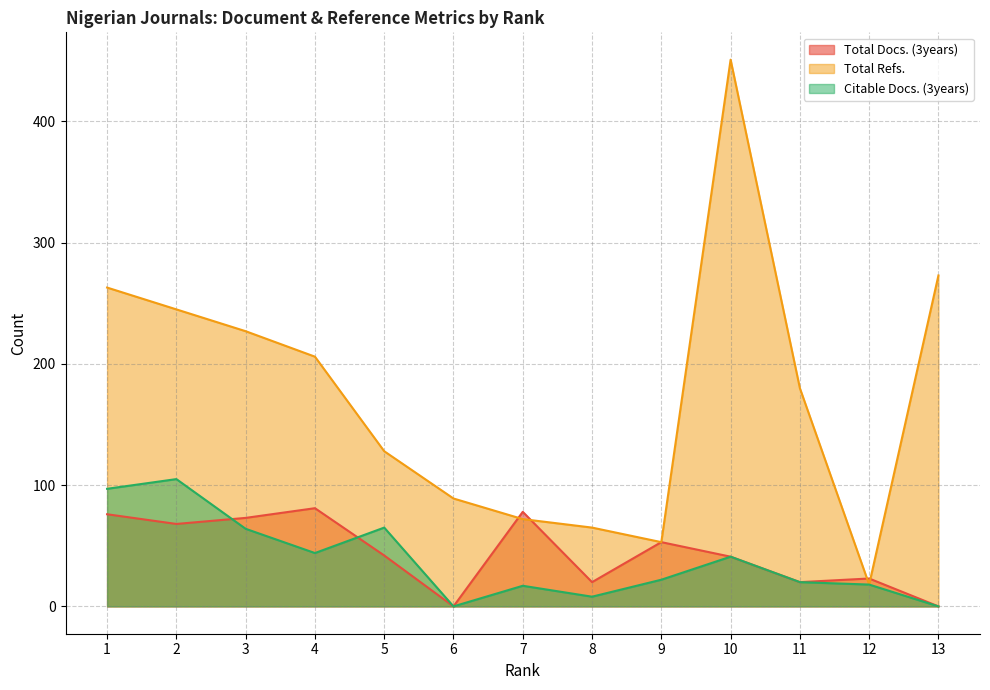

What is the difference between the highest and lowest values at 1?

187